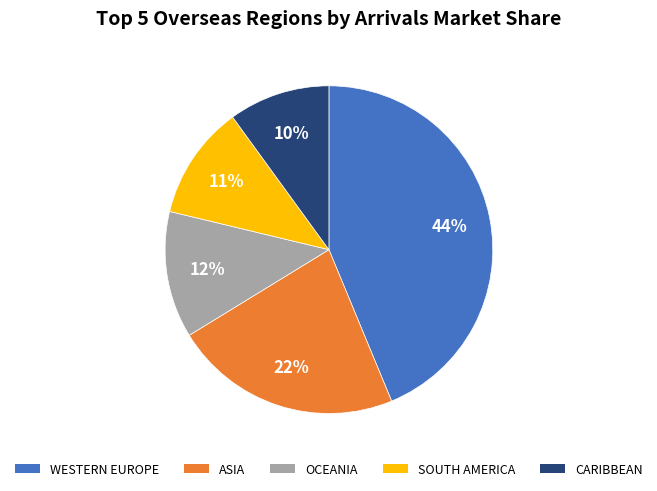

Is it true that OCEANIA is 20% of the pie?

False